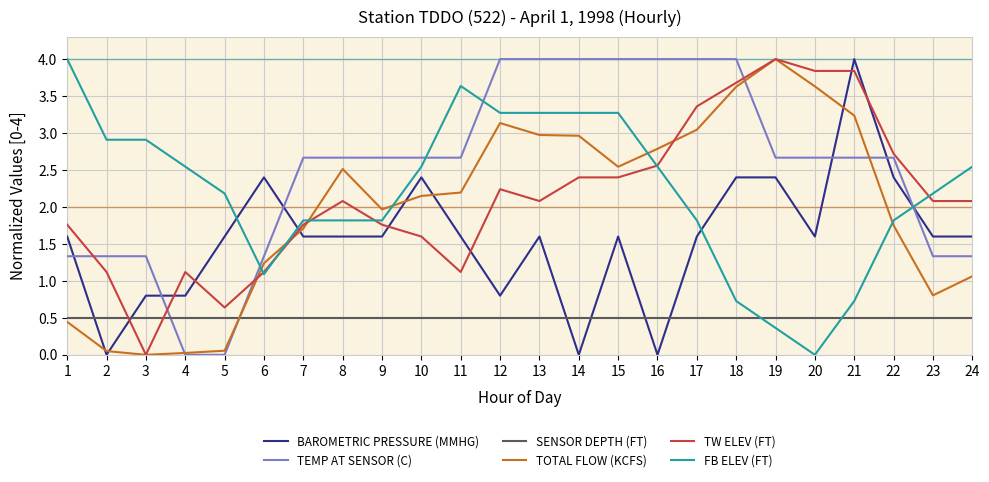

True or false: SENSOR DEPTH (FT) has a value of 0.2 at 6.

False